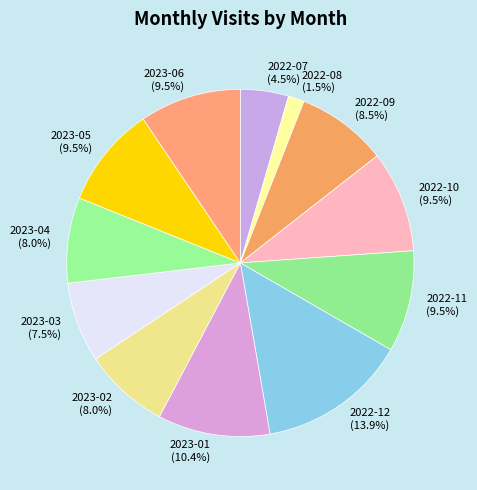

Is 2023-01 the majority of the pie?

No